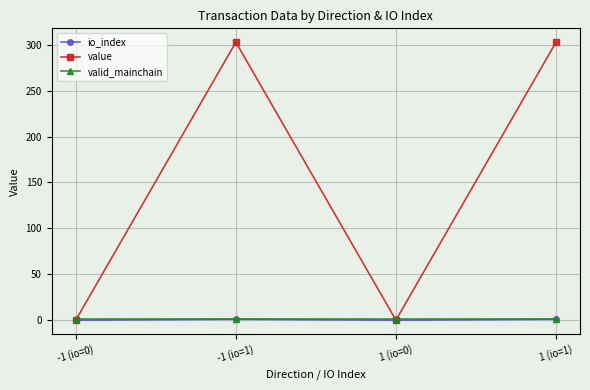

Is the value of io_index at -1 (io=0) greater than the value of value at -1 (io=1)?

No